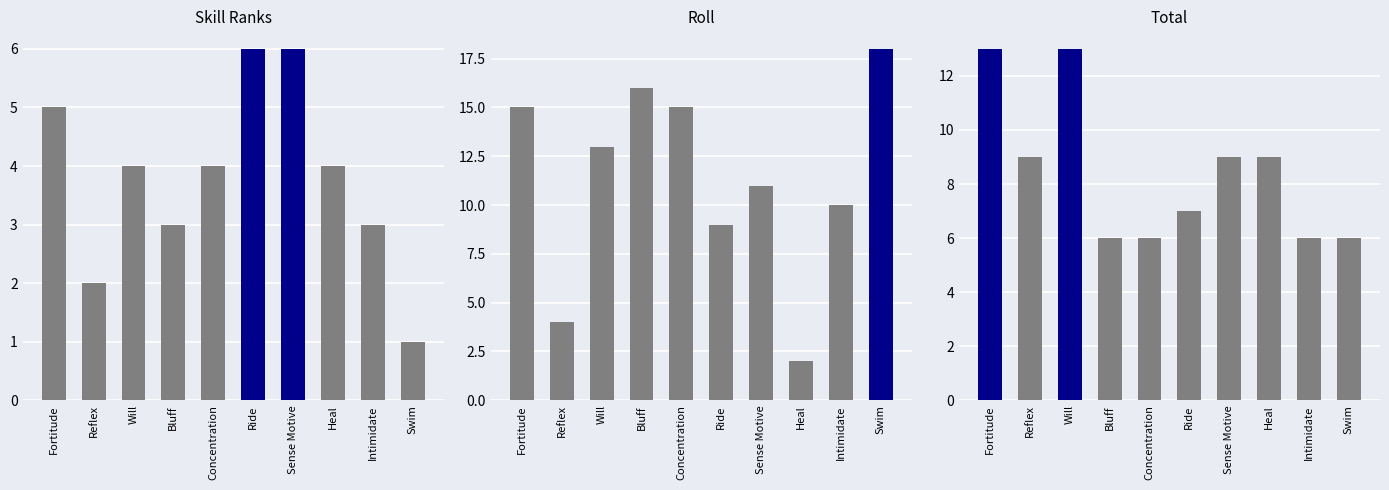

Which series has the largest range (max minus min)?

Roll